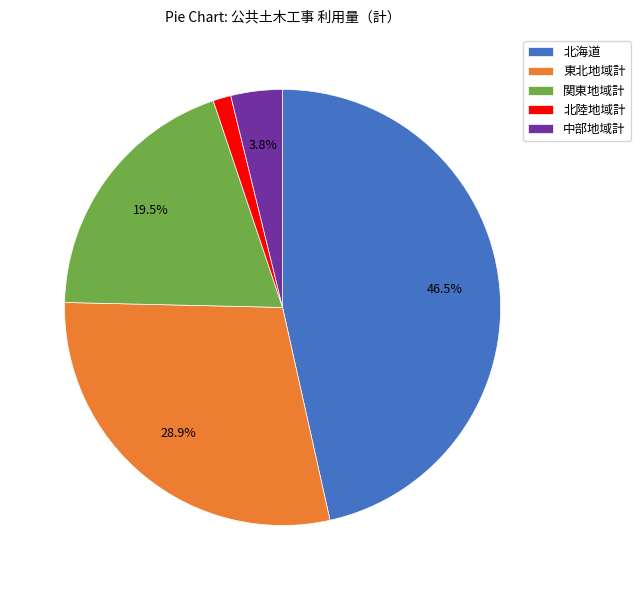

What percentage is NOT represented by 中部地域計?

96.2%